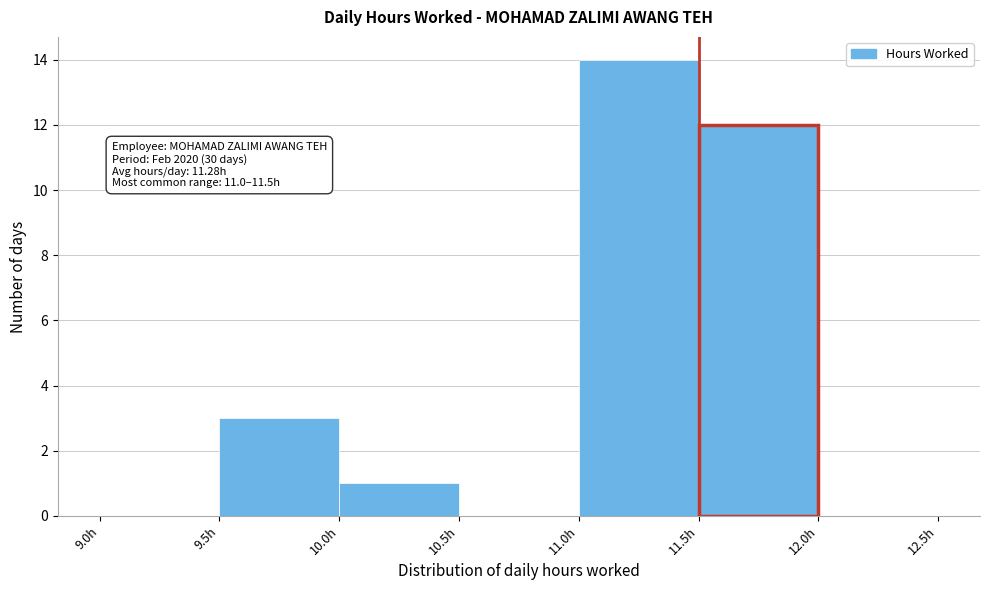

Which range on the x-axis has the tallest bar?

11.0 to 11.5